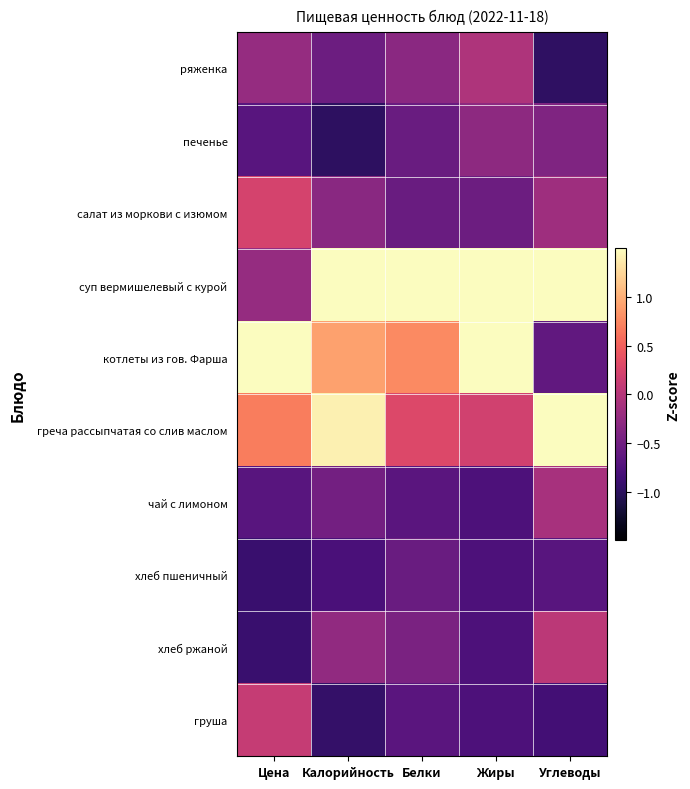

Where is греча рассыпчатая со слив маслом nearest to the value 0?

Жиры